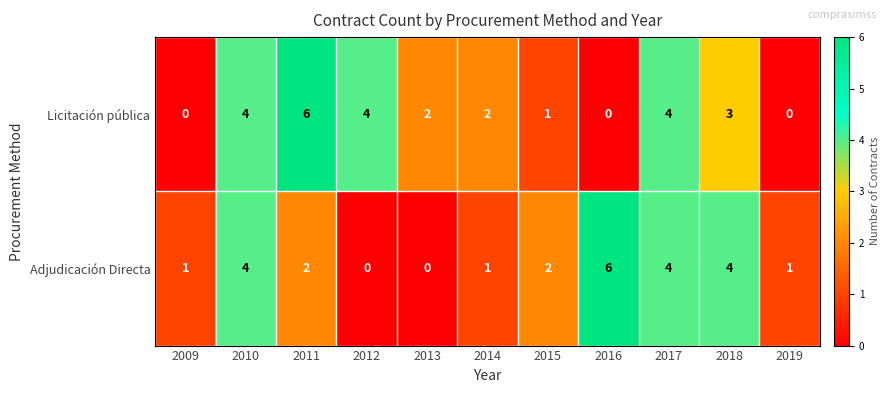

Rank the series by their average value, from highest to lowest.

Licitación pública, Adjudicación Directa